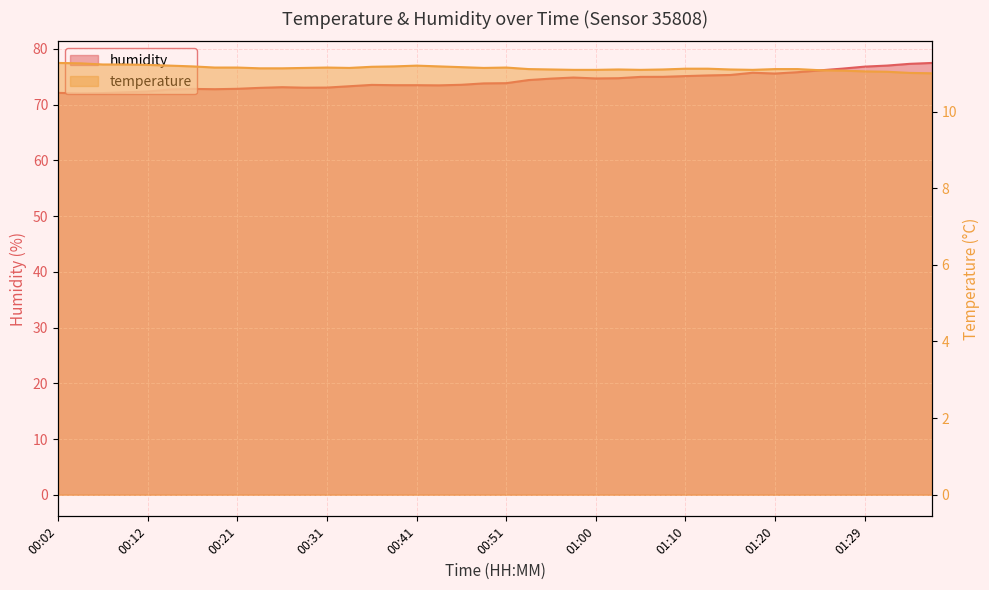

Where is the first local maximum for temperature?

00:31